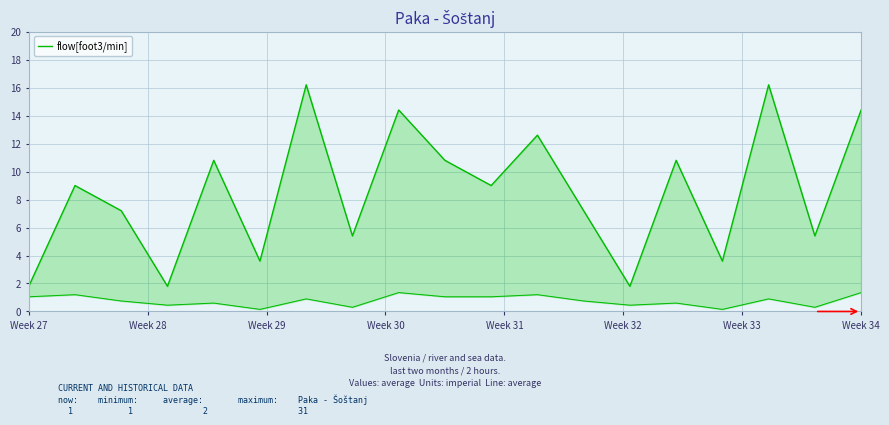

What is the difference between the maximum and second lowest values?

14.4